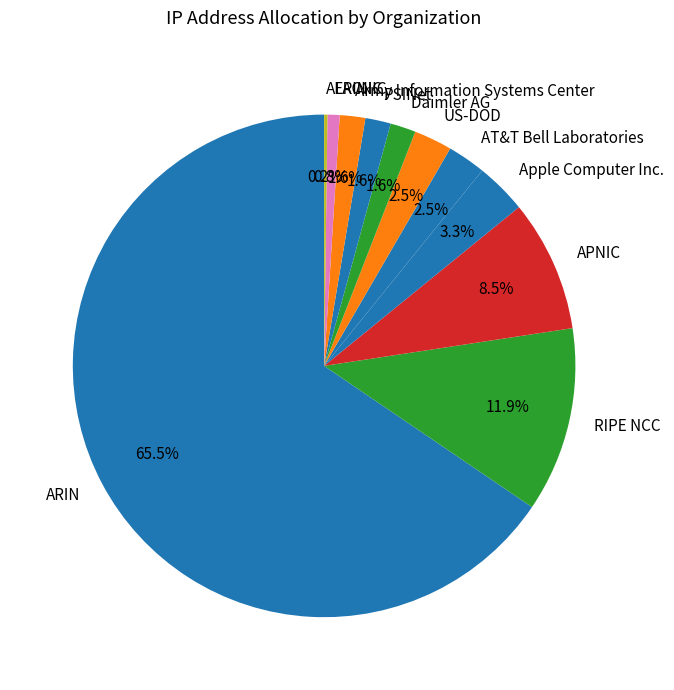

Does ARIN account for over 50% of the chart?

Yes